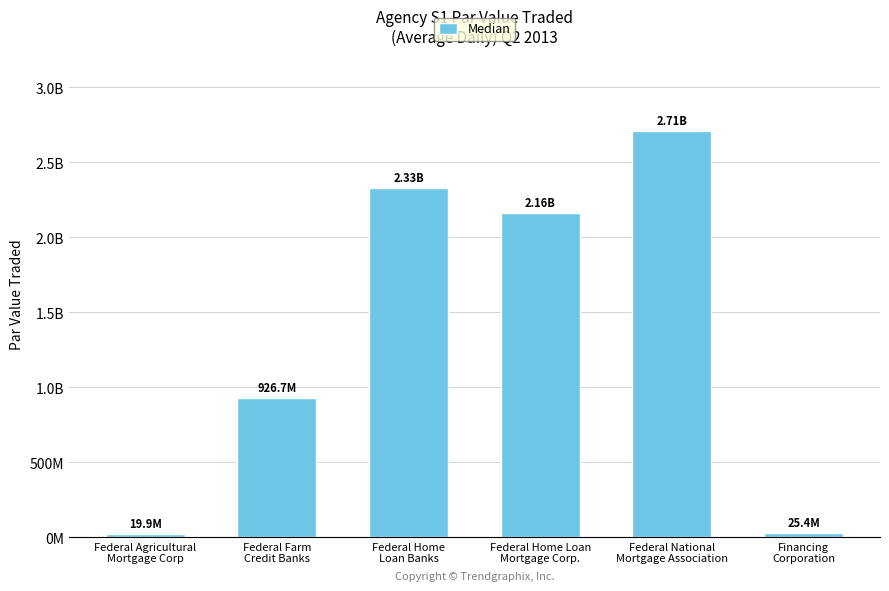

How many values exceed 2163114668?

3